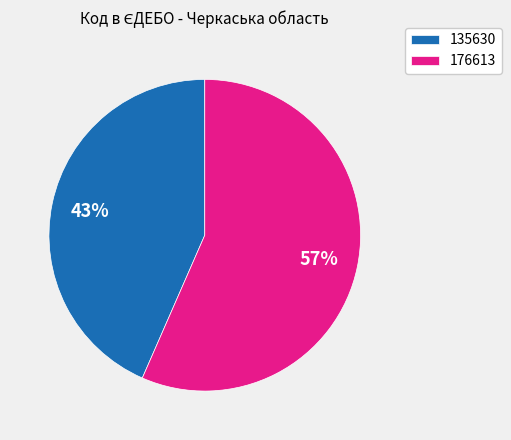

How many slices are in this pie chart?

2